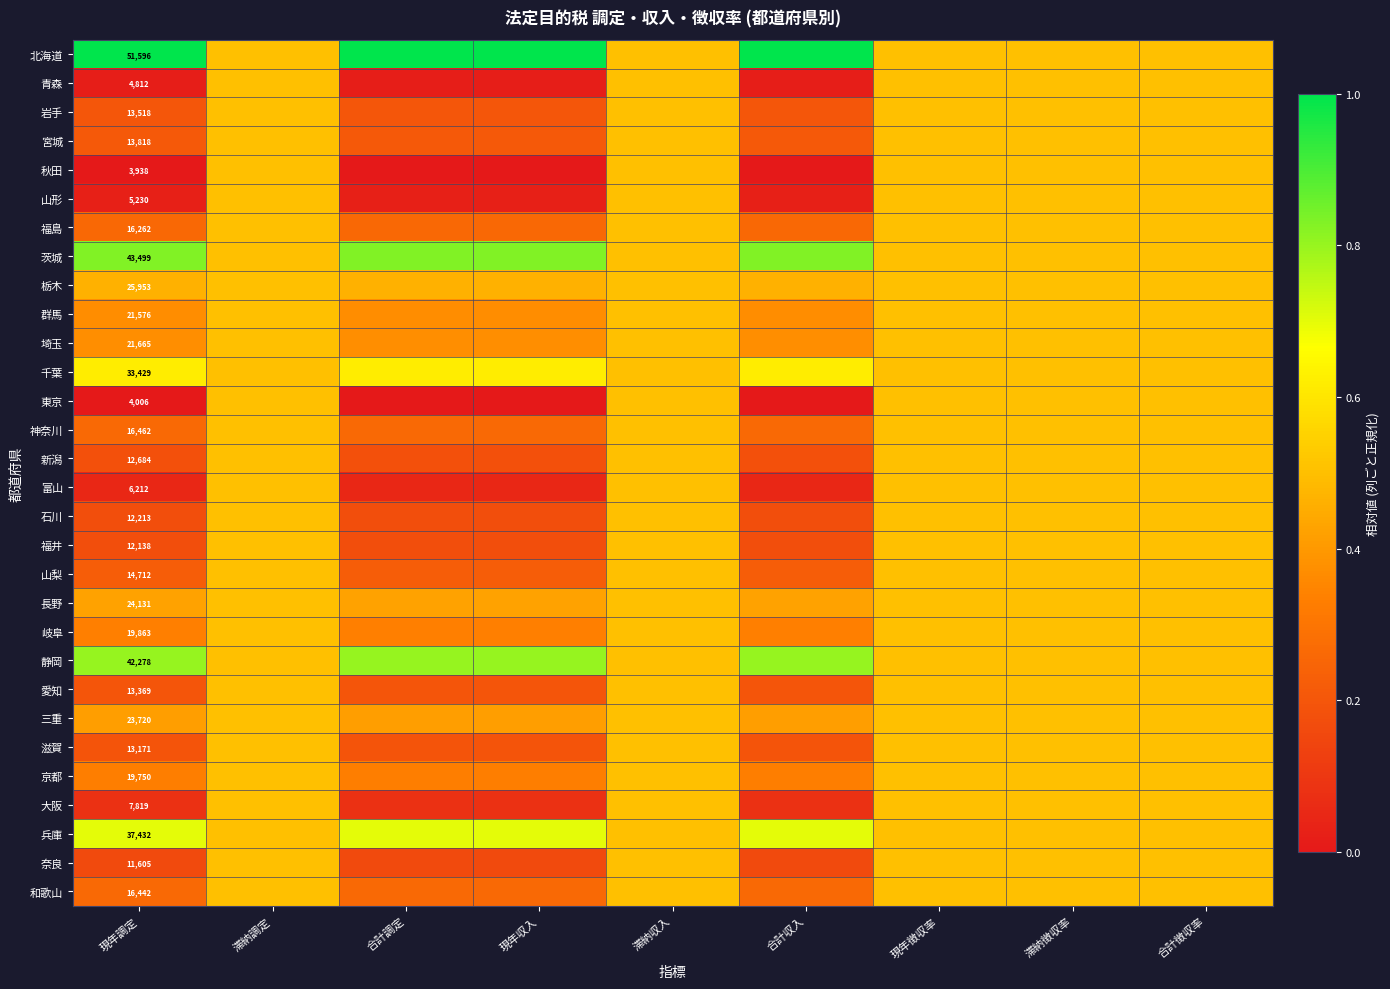

The 京都 series shows 0.5 at 合計収入. True or false?

False